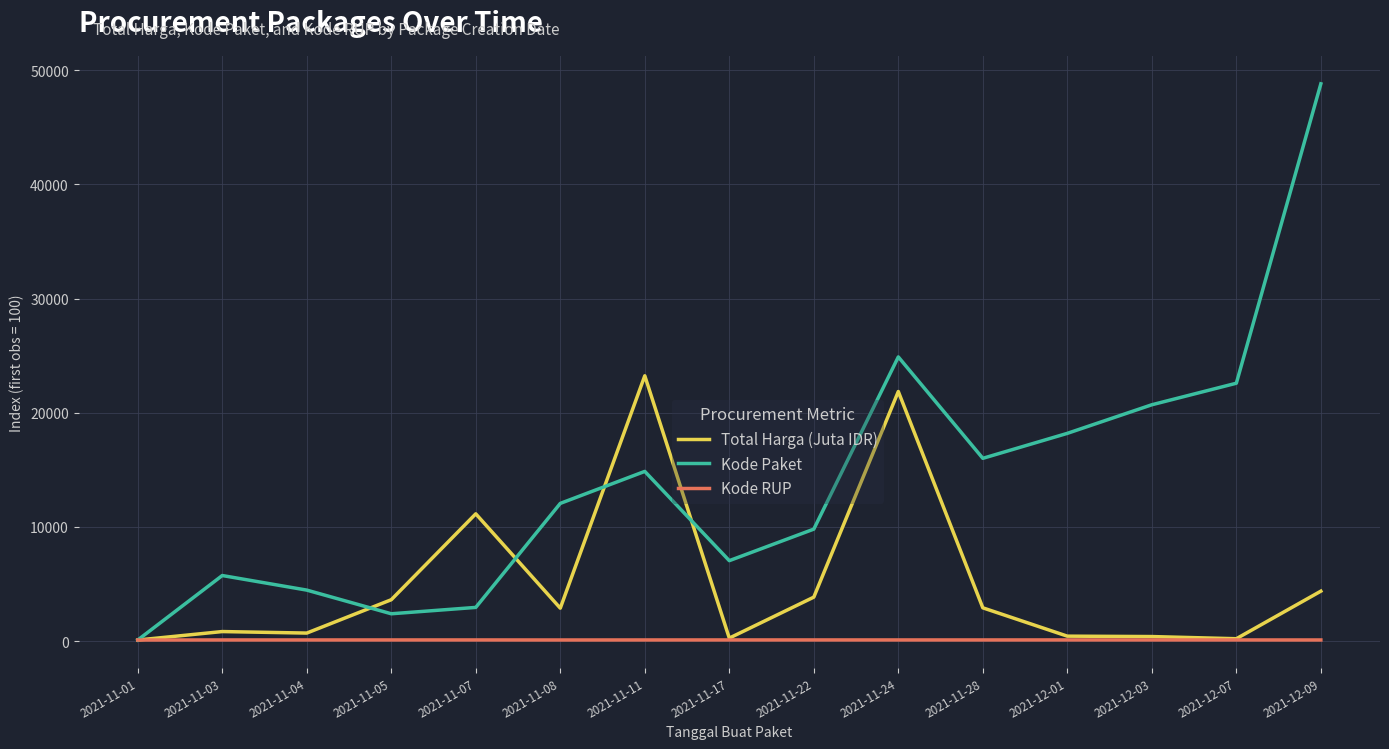

What are all the series names shown in the legend?

Total Harga (Juta IDR), Kode Paket, Kode RUP